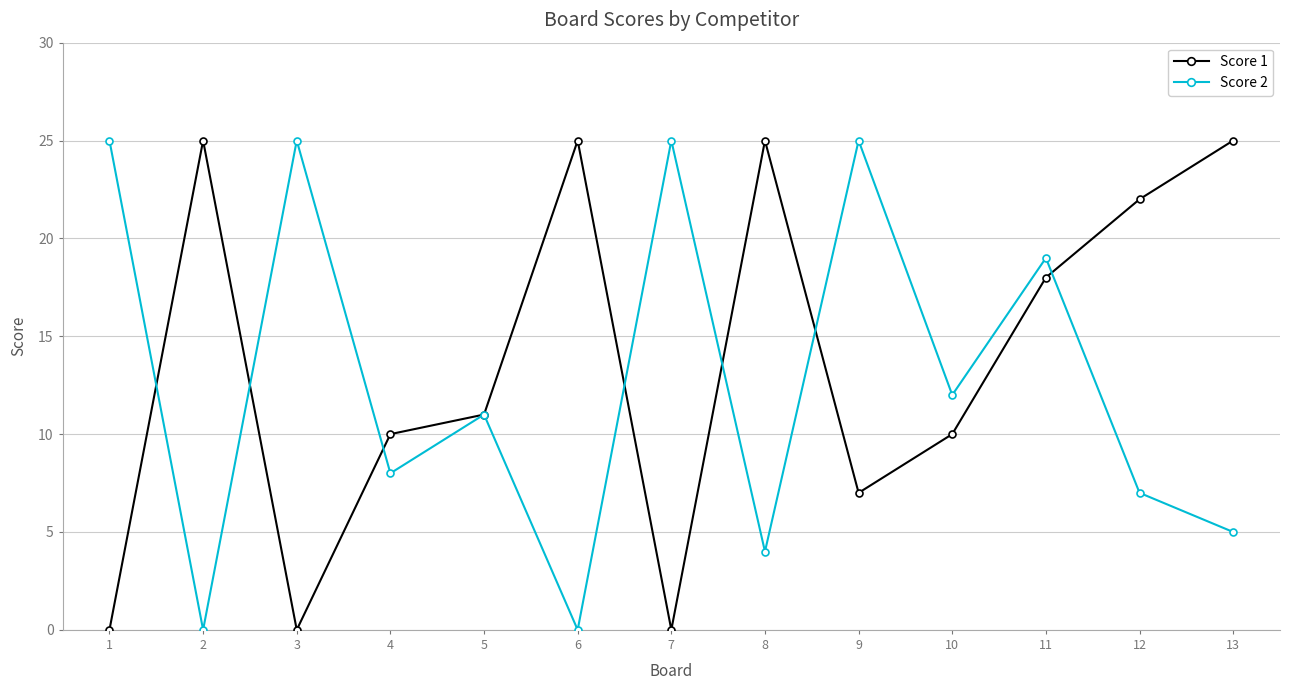

What is the difference between the second highest and second lowest values in the Score 1 series?

25